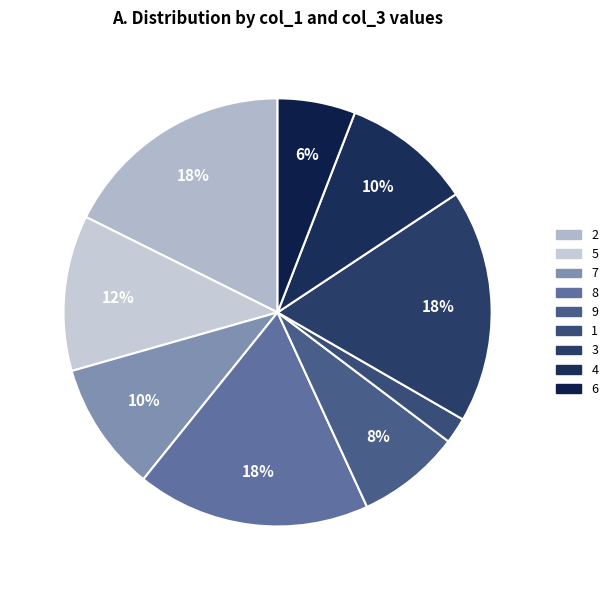

What is the change in value from 9 to 6?

-1